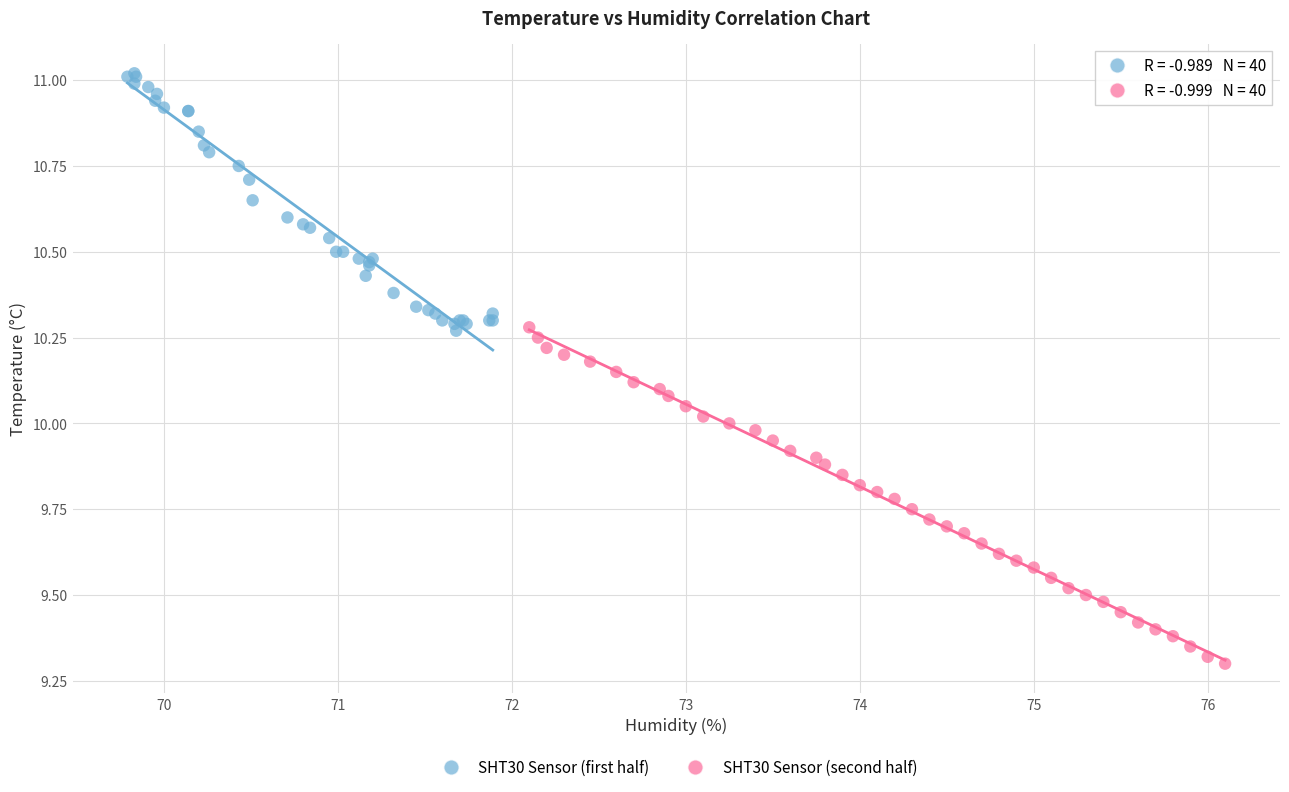

Which series reaches the maximum Y coordinate?

SHT30 Sensor (first half)